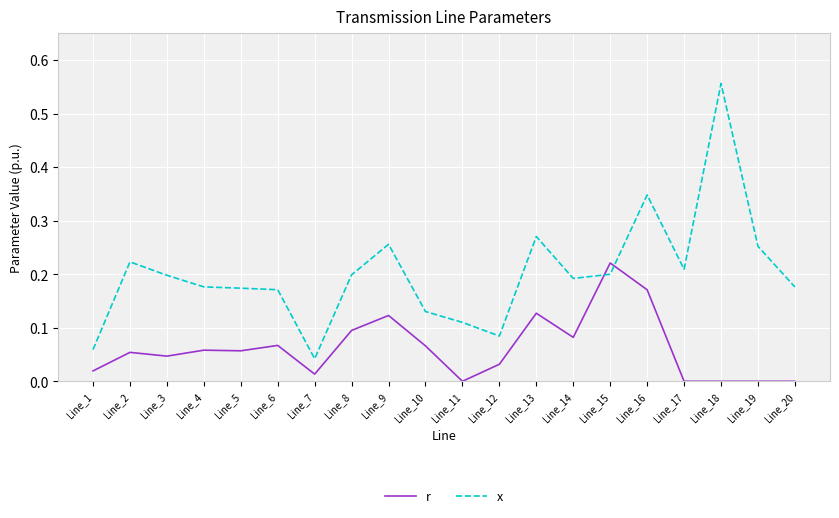

Between Line_2 and Line_7, which series saw the biggest shift?

x